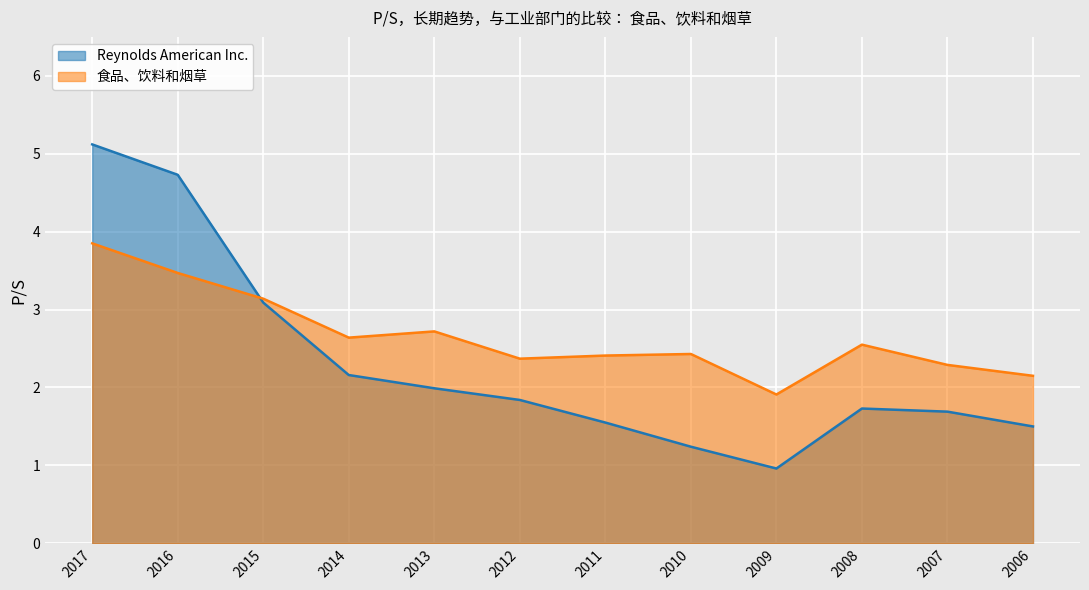

How many data points in Reynolds American Inc. are less than 1?

1